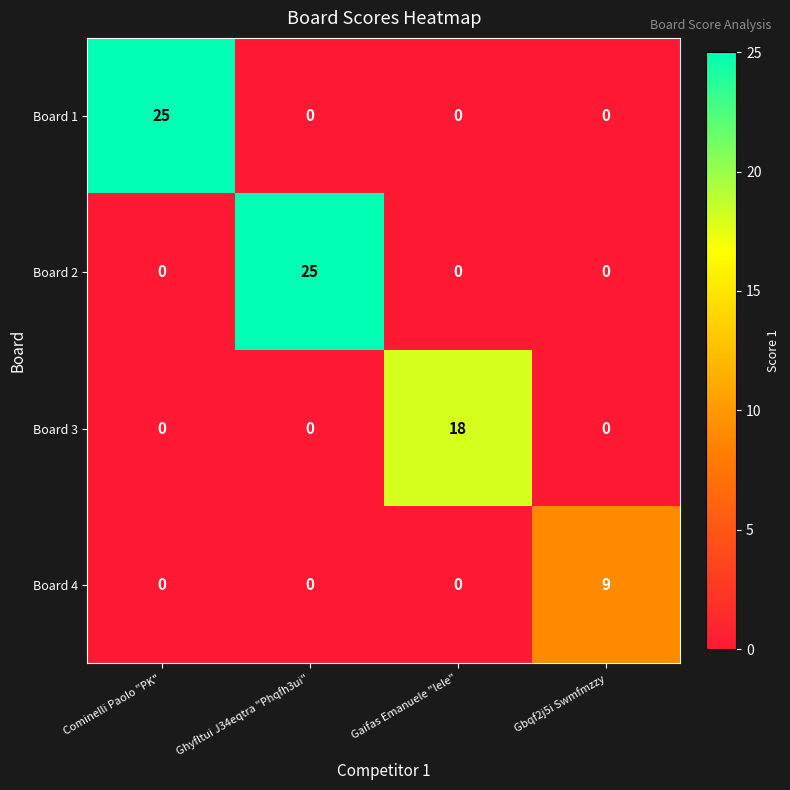

Count the Board 4 values in the range 0 to 9.

4